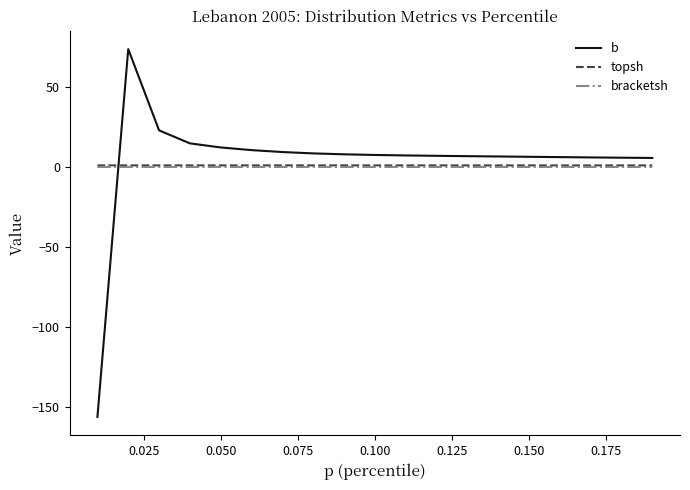

True or false: bracketsh and topsh cross at least once.

False